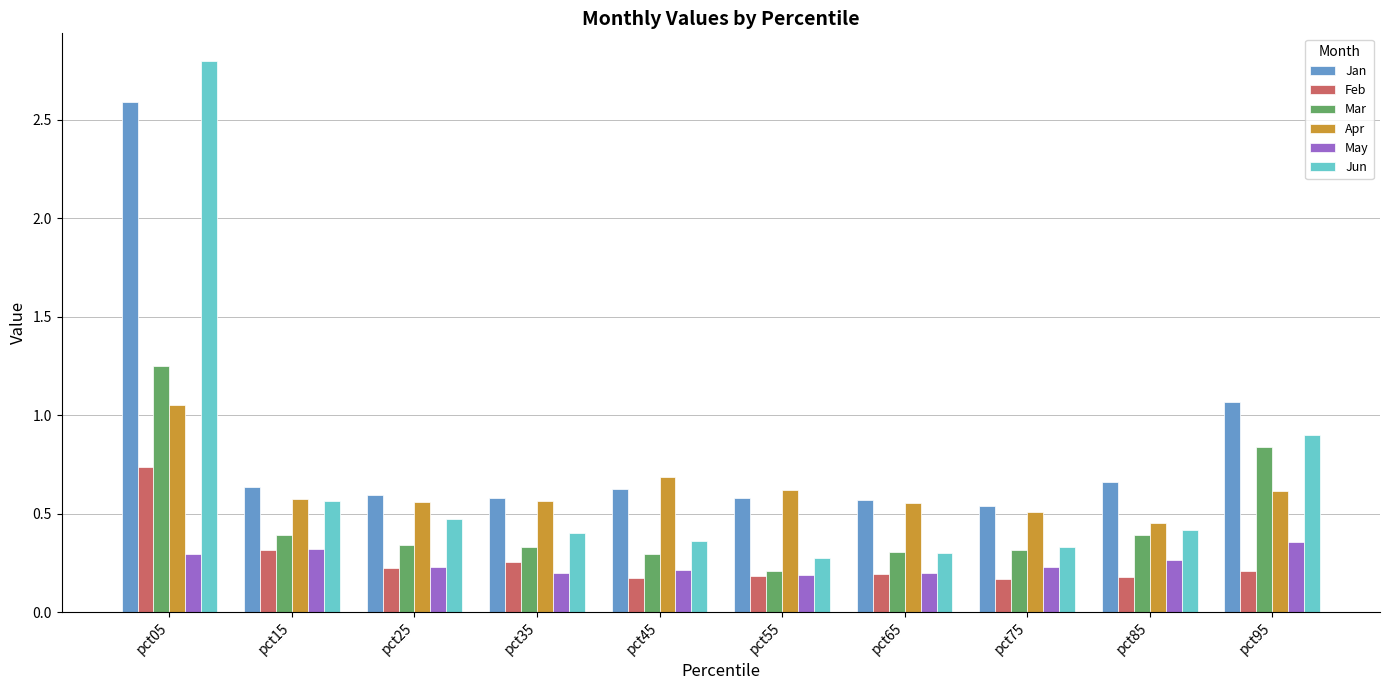

What is the sum of all Mar values?

4.7